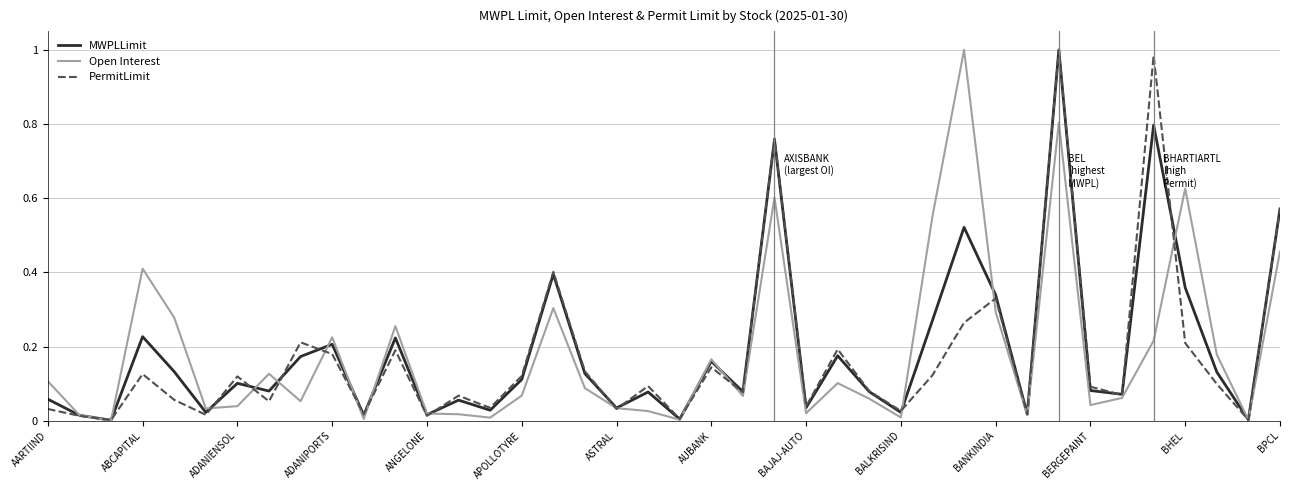

The Open Interest series shows 0.2 at BHEL. True or false?

False